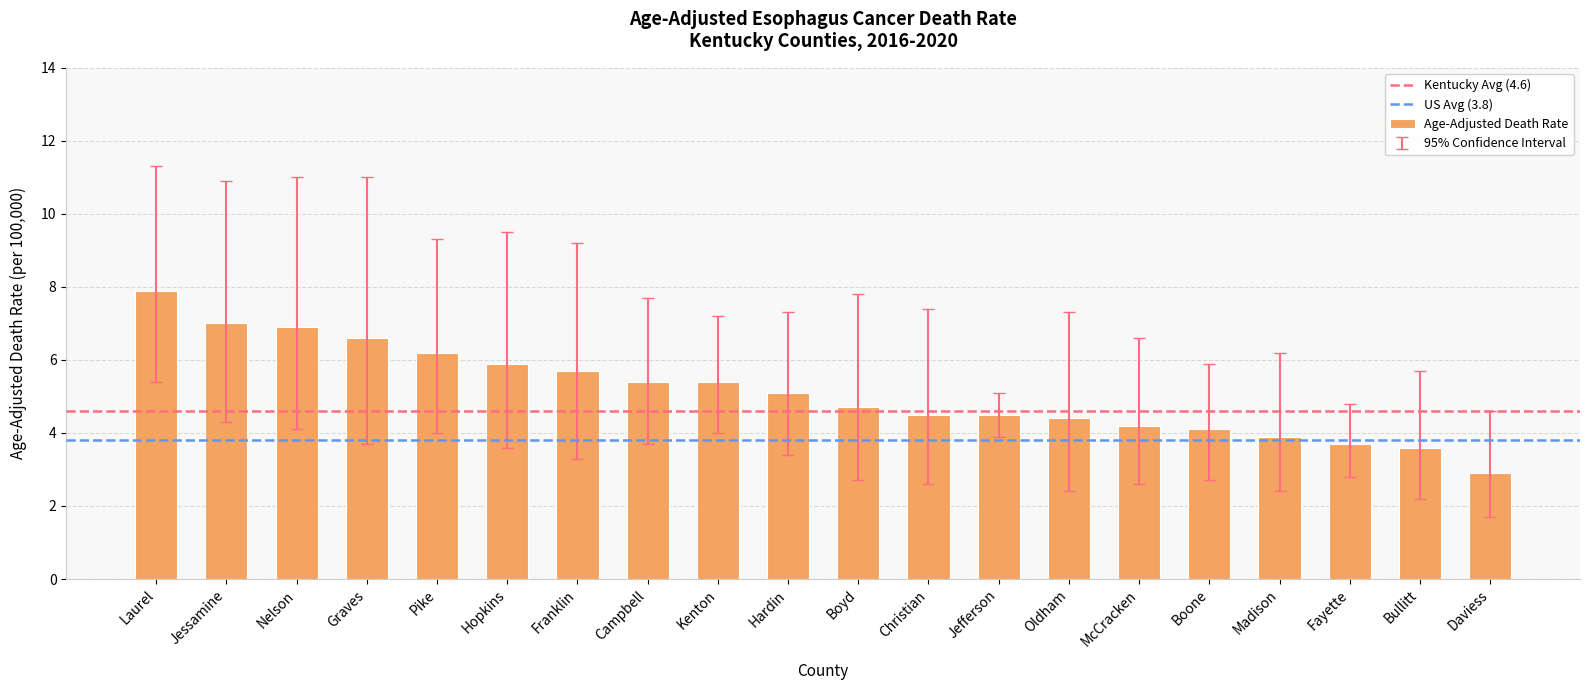

At which category does the chart reach its minimum across all series?

Daviess